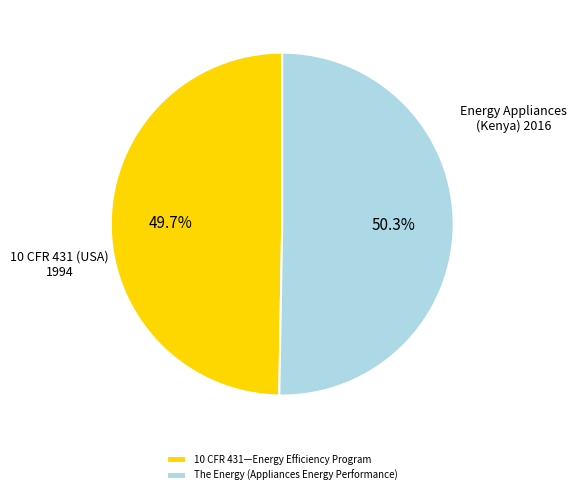

Combined, what portion of the pie is The Energy (Appliances Energy Performance) and 10 CFR 431—Energy Efficiency Program?

100.0%